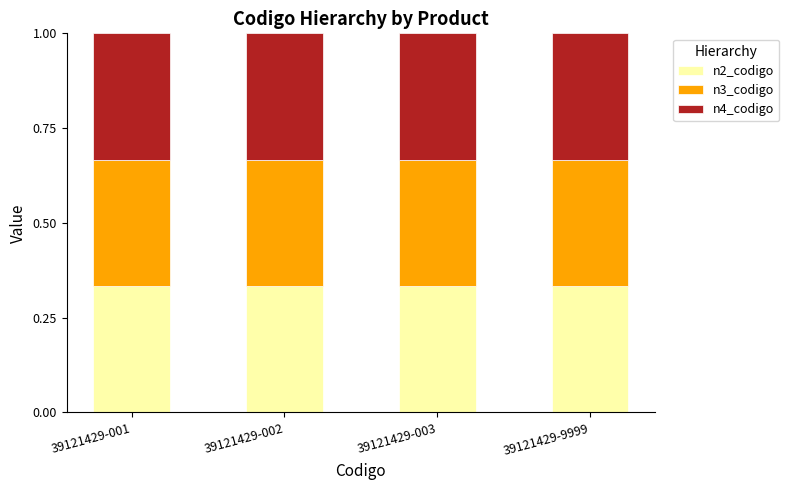

What is the total value across all series at 39121429-002?

1.0